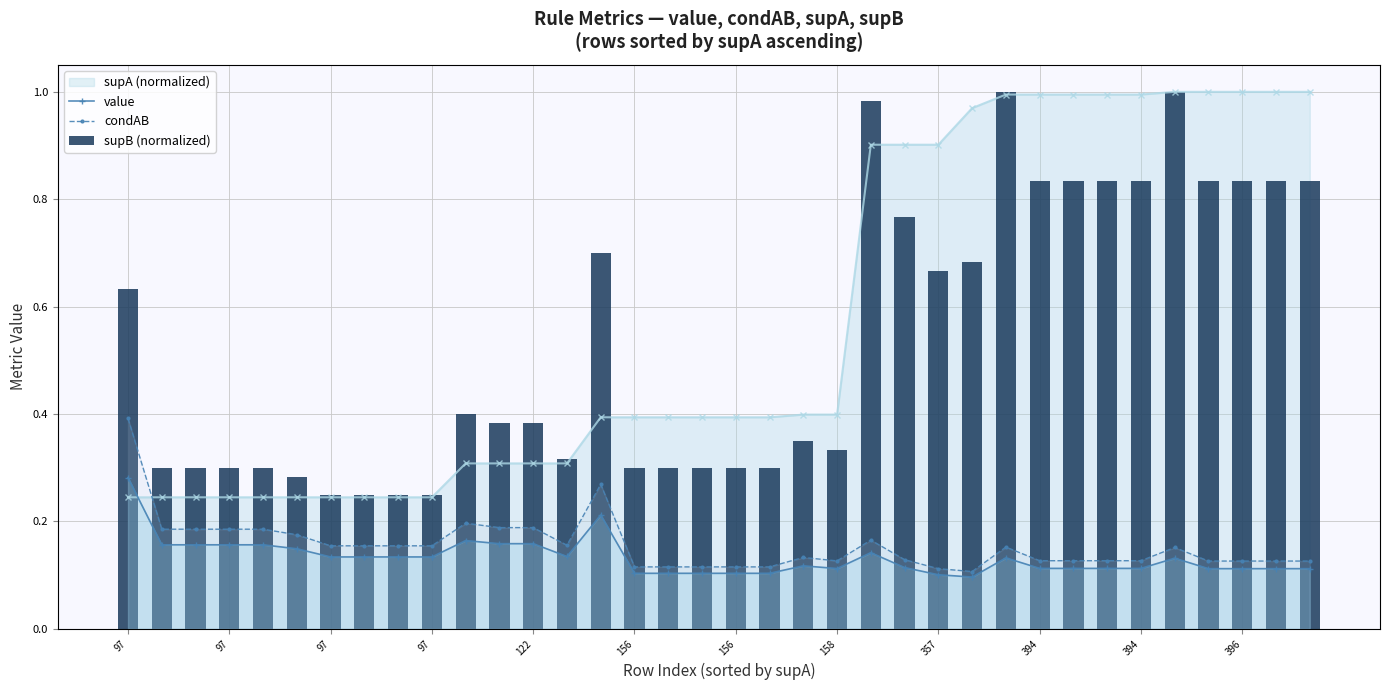

Count the value values in the range 0 to 1.

36